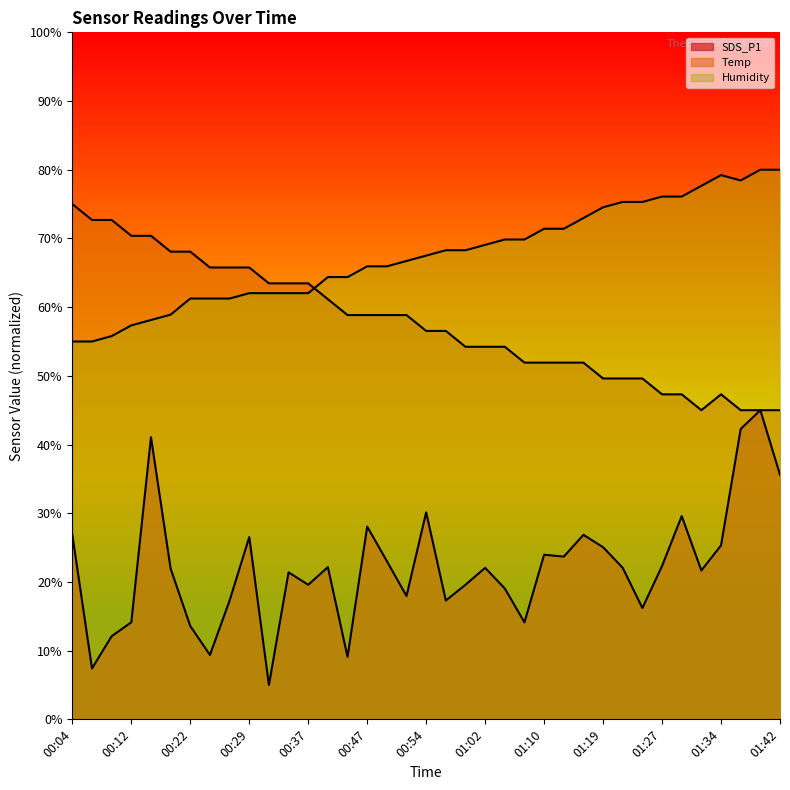

Rank the series at 00:22 from lowest to highest value.

SDS_P1, Humidity, Temp